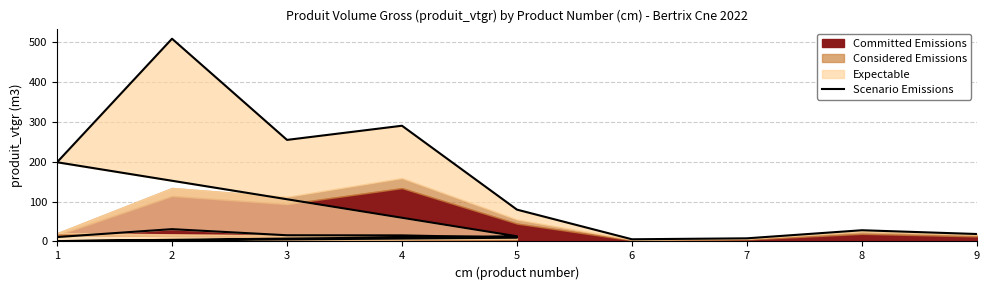

What is the minimum value shown in the chart?

0.9